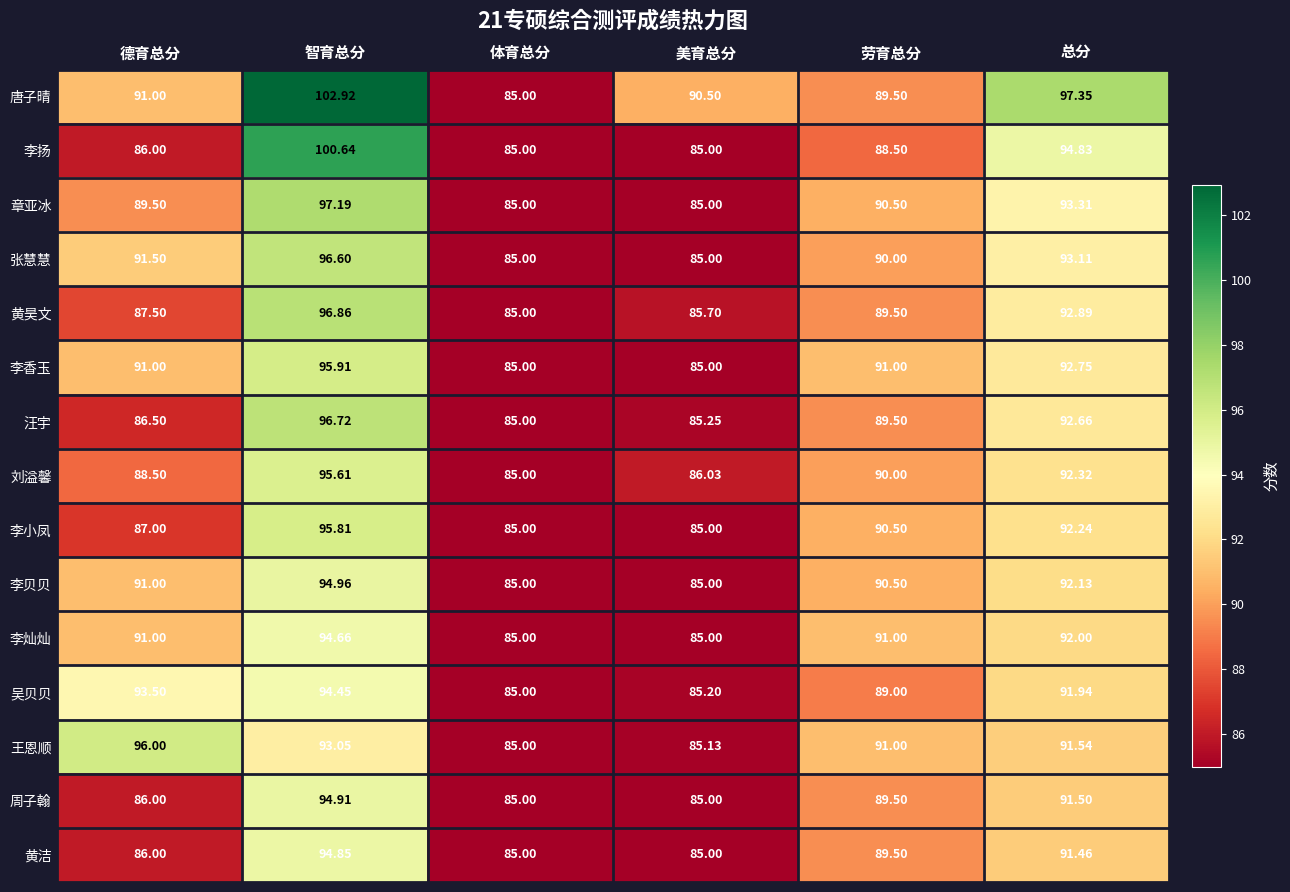

Which series has the largest range (max minus min)?

唐子晴